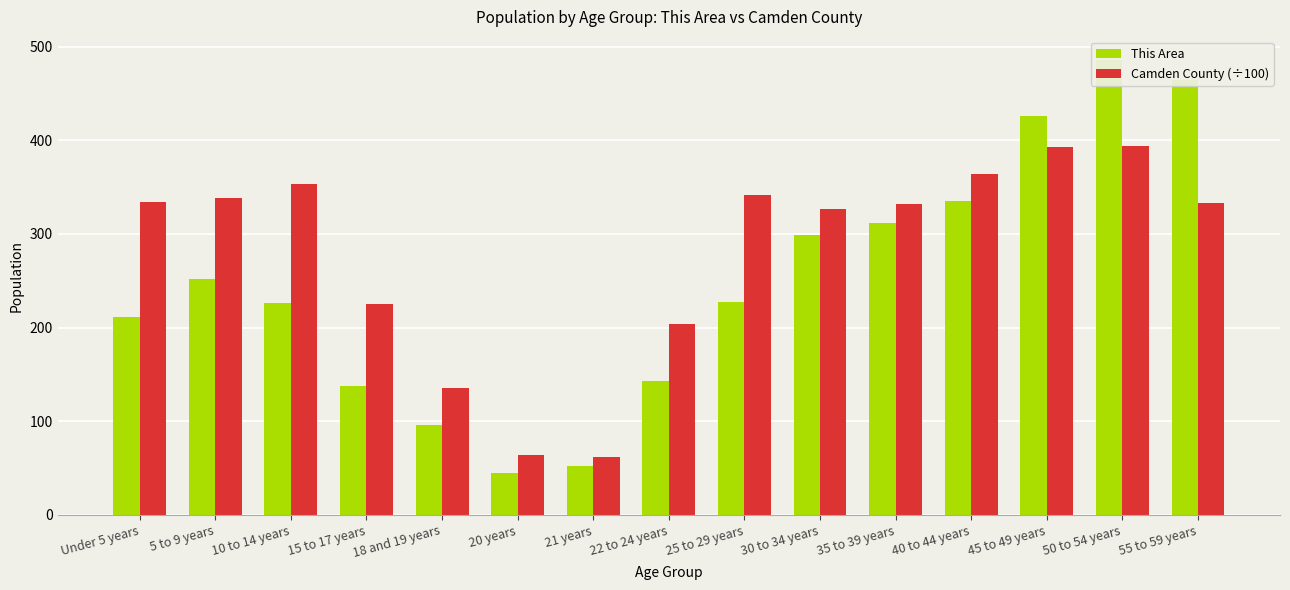

What is the average value of the Camden County (÷100) series?

280.0